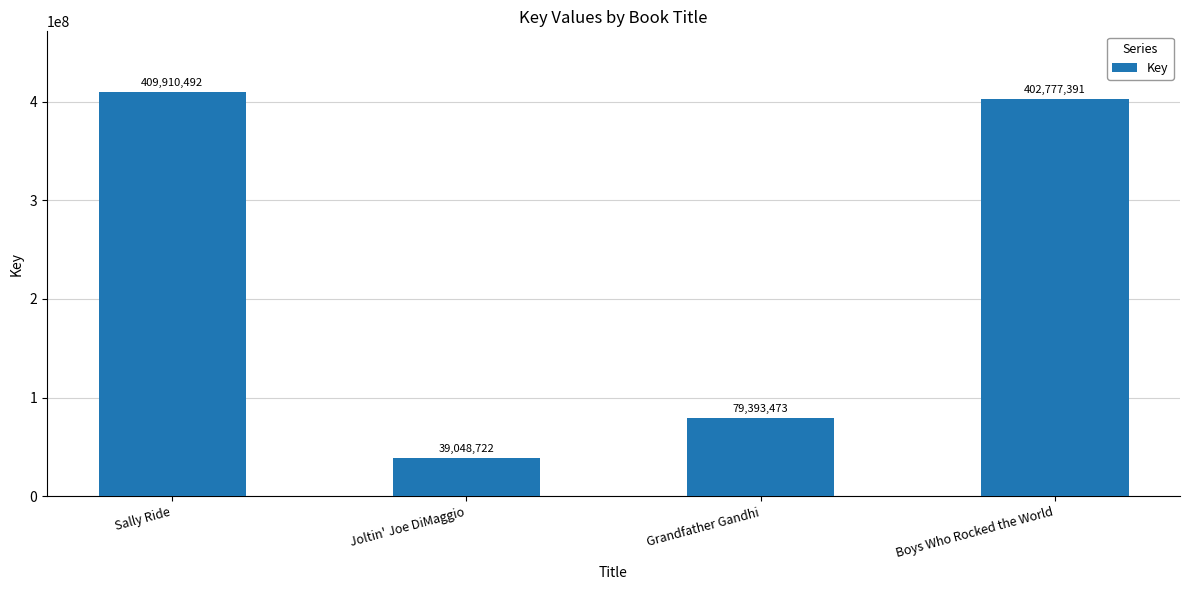

What is the average value?

232782520